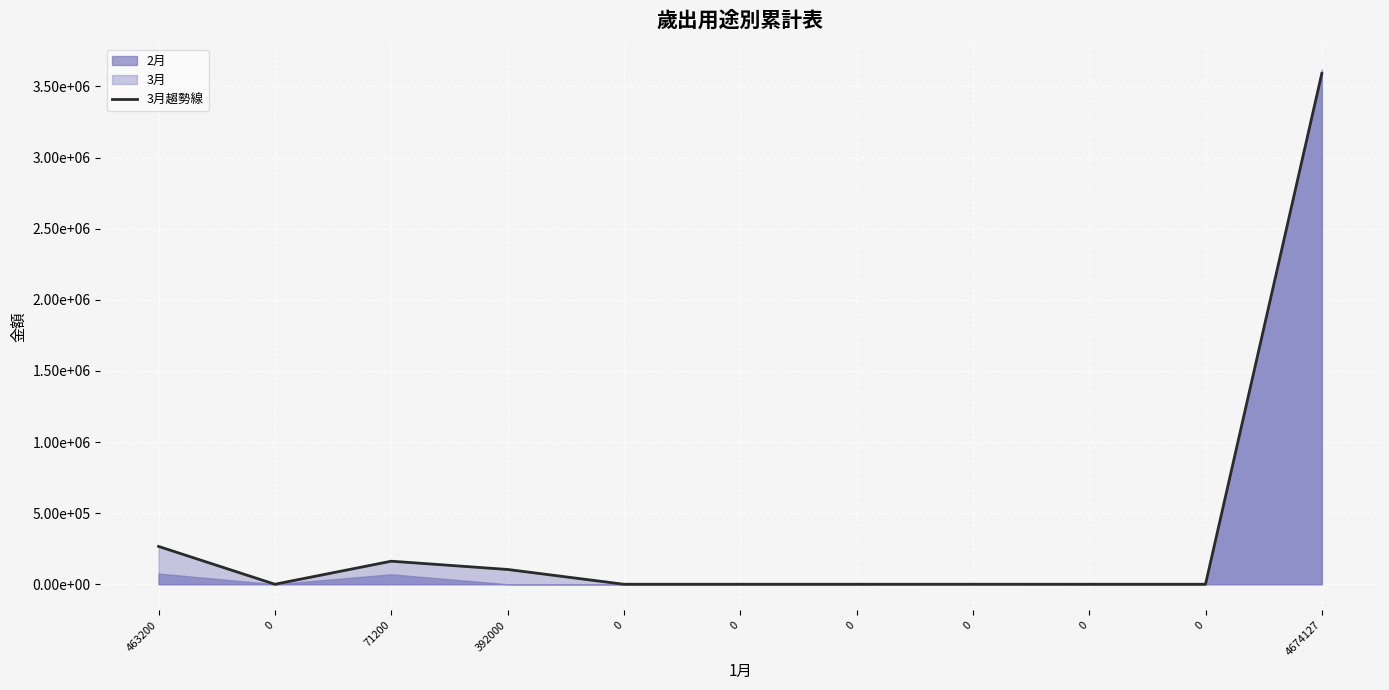

True or false: the data shows 1368255 at 0.

False